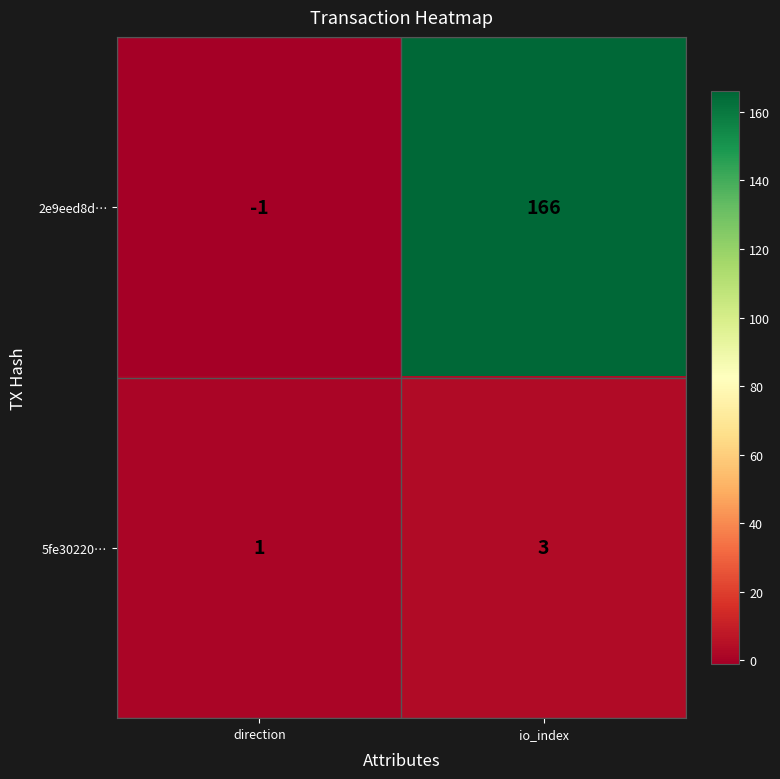

Is the value of 2e9eed8d… at io_index greater than the value of 5fe30220… at io_index?

Yes